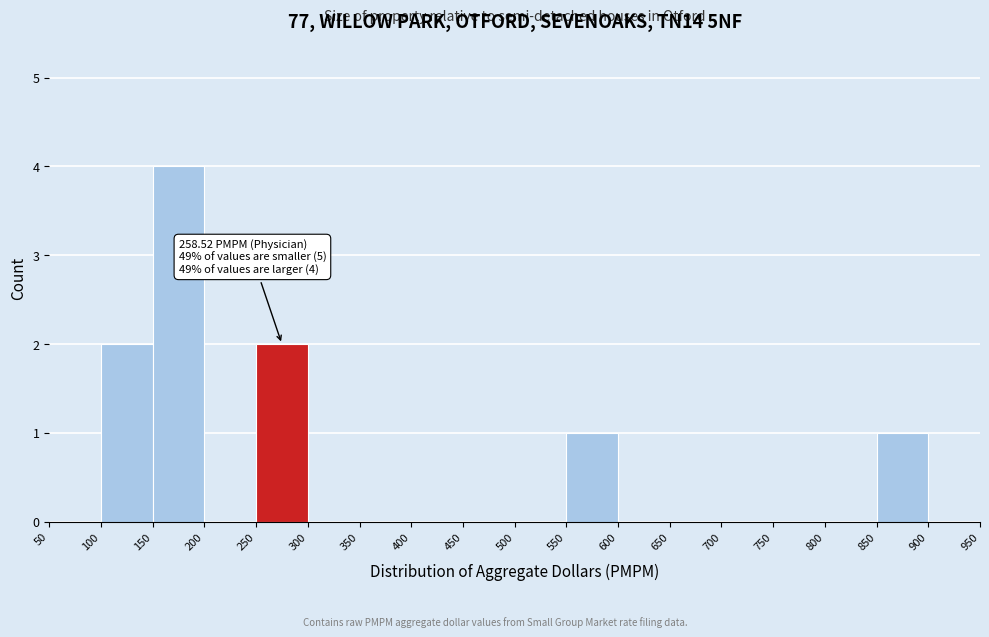

Which range on the x-axis has the tallest bar?

150 to 200